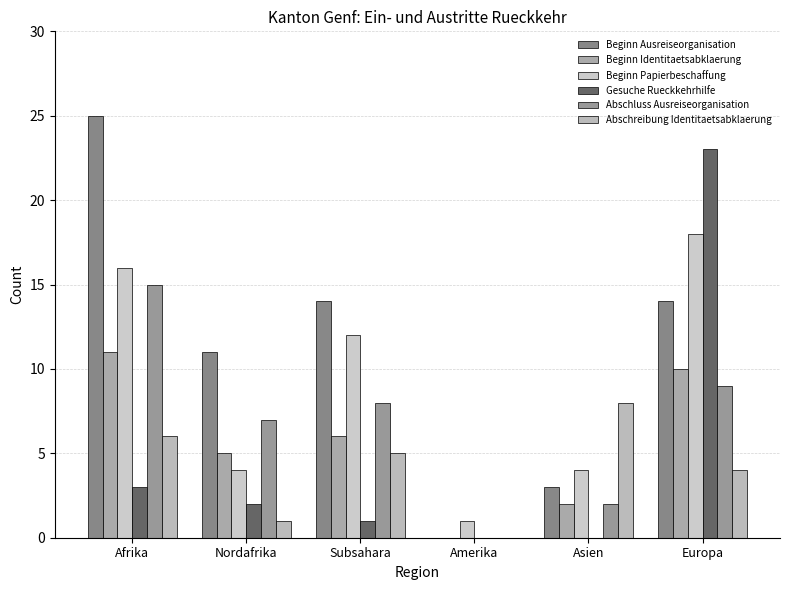

Which label corresponds to the smallest value in the chart?

Amerika